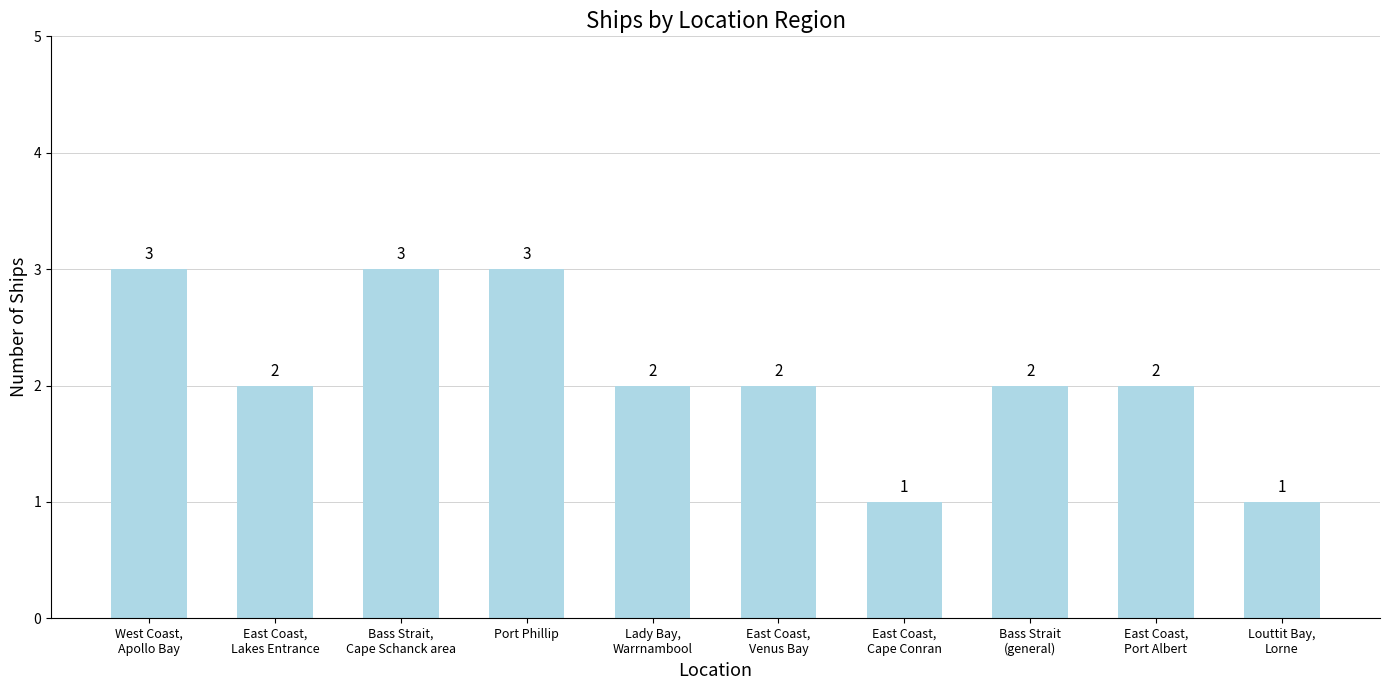

What is the sum of all values?

21